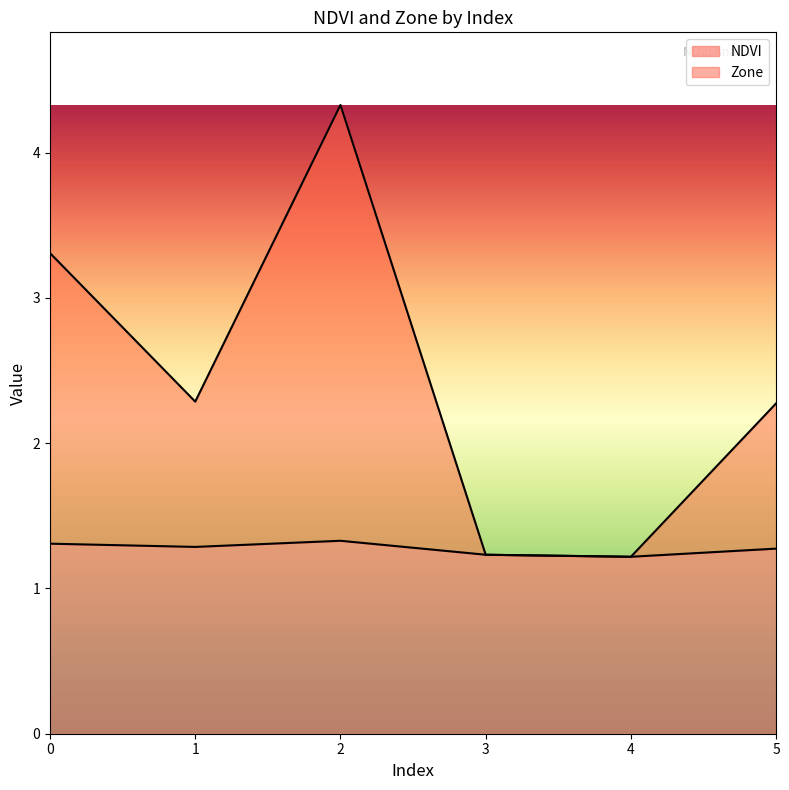

At which category is the sum across all series the highest?

2